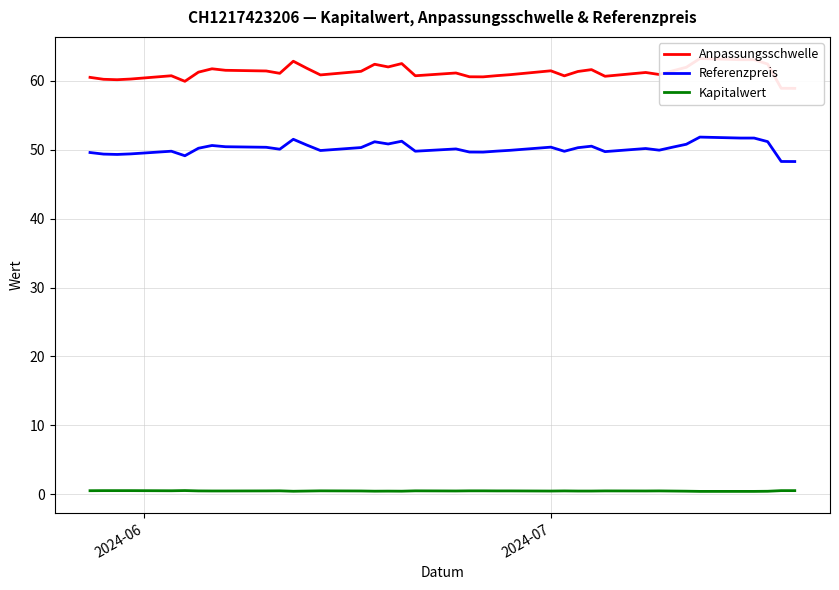

What is the sum of all Kapitalwert values?

18.1